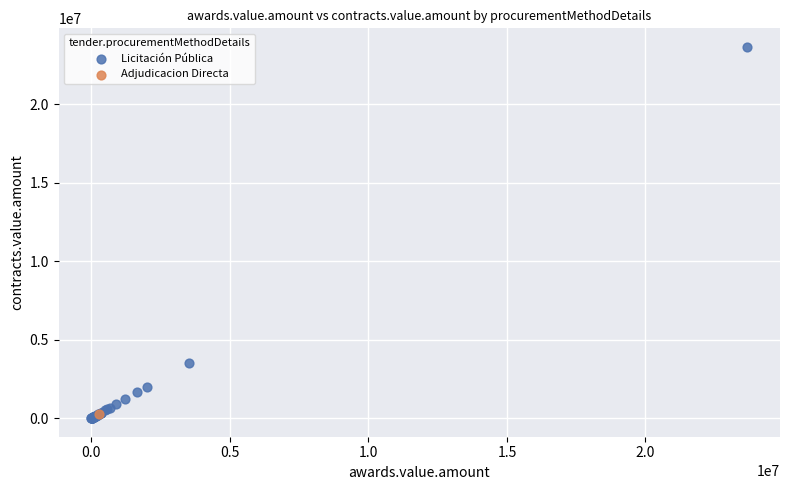

What are all the series names shown in the legend?

Licitación Pública, Adjudicacion Directa